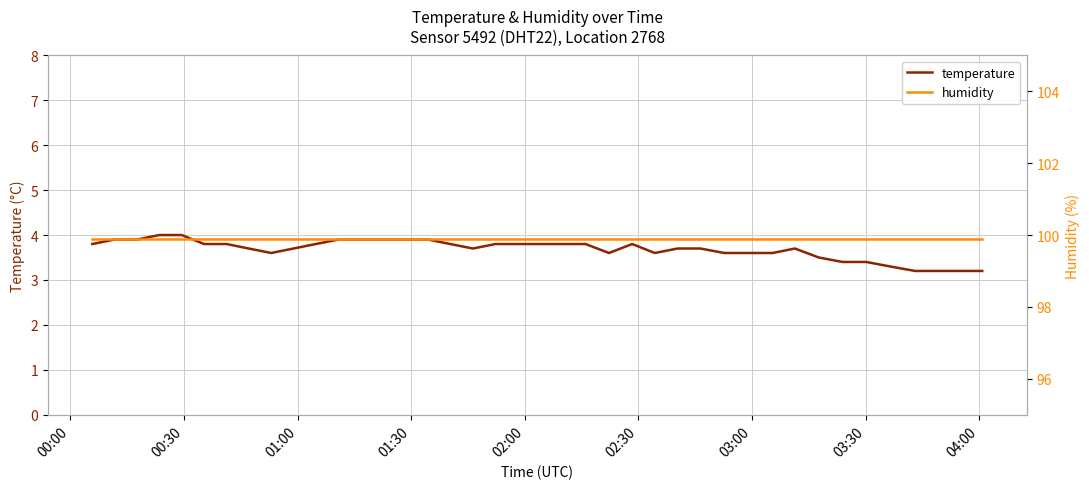

What is the smallest value displayed?

3.2